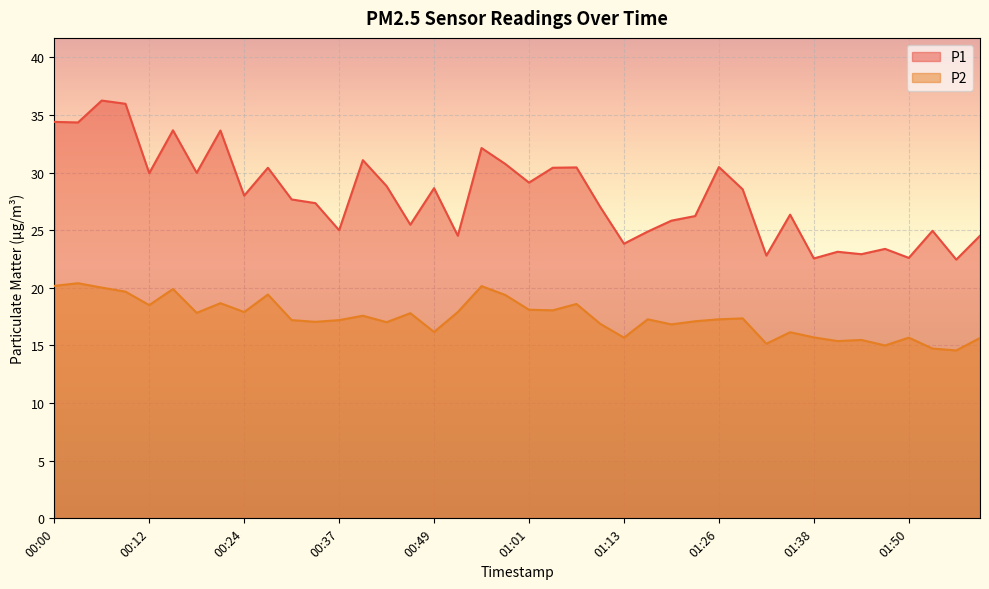

Does the chart display data point markers on the line(s)?

No